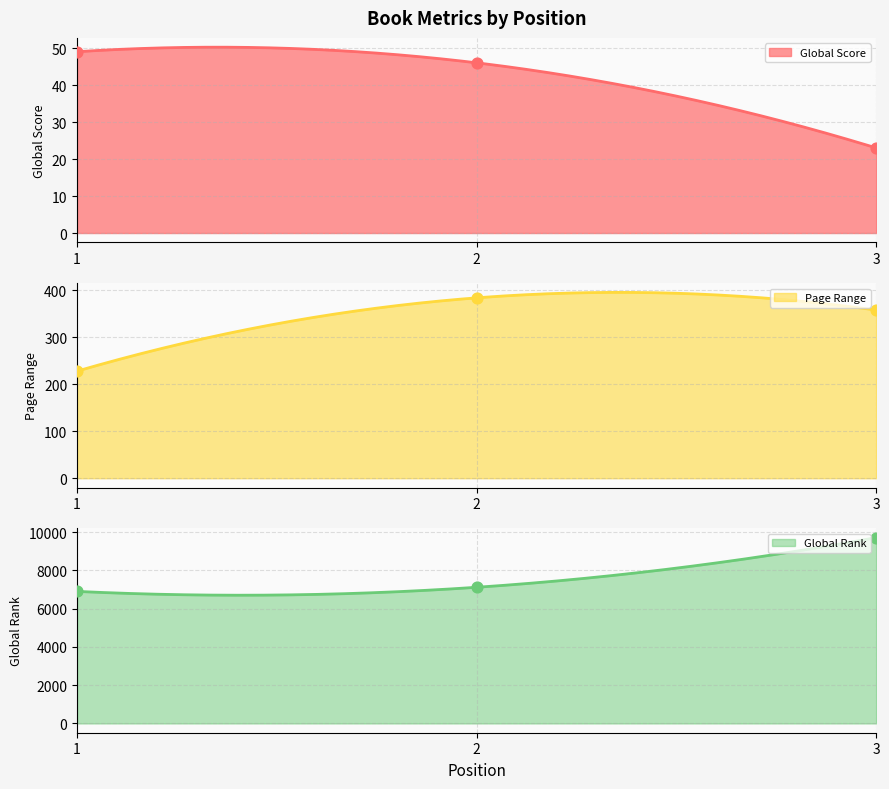

What is the total value across all series at 3?

10098